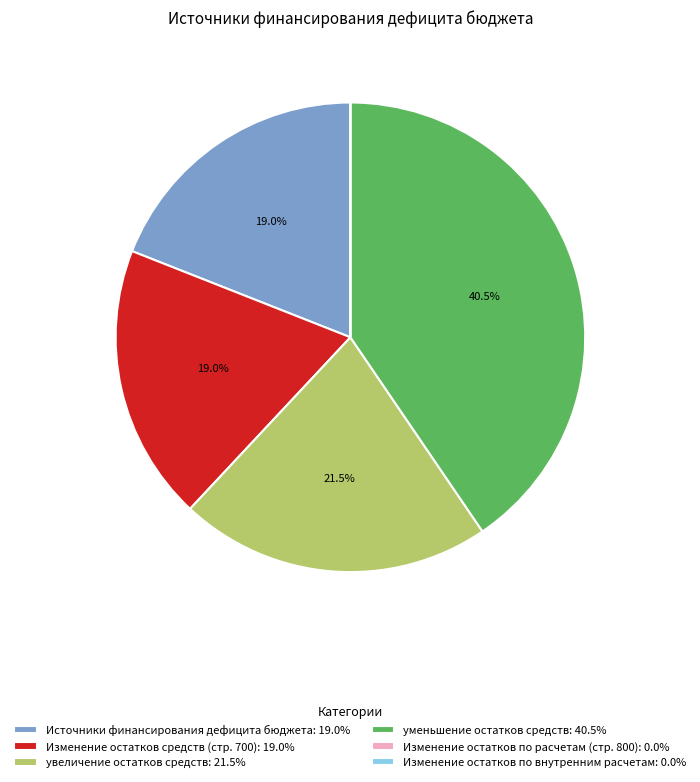

Does any single category account for the majority?

No